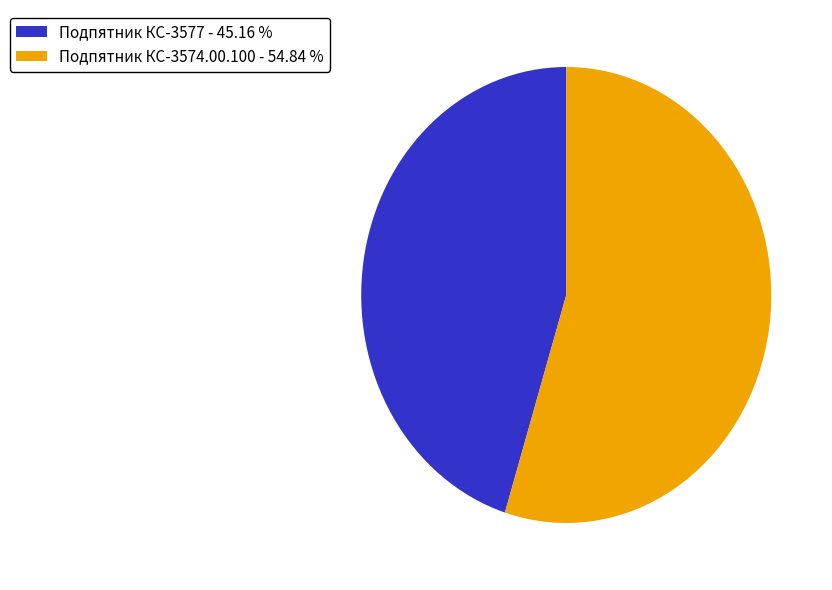

Which slice is the smallest?

Подпятник КС-3577